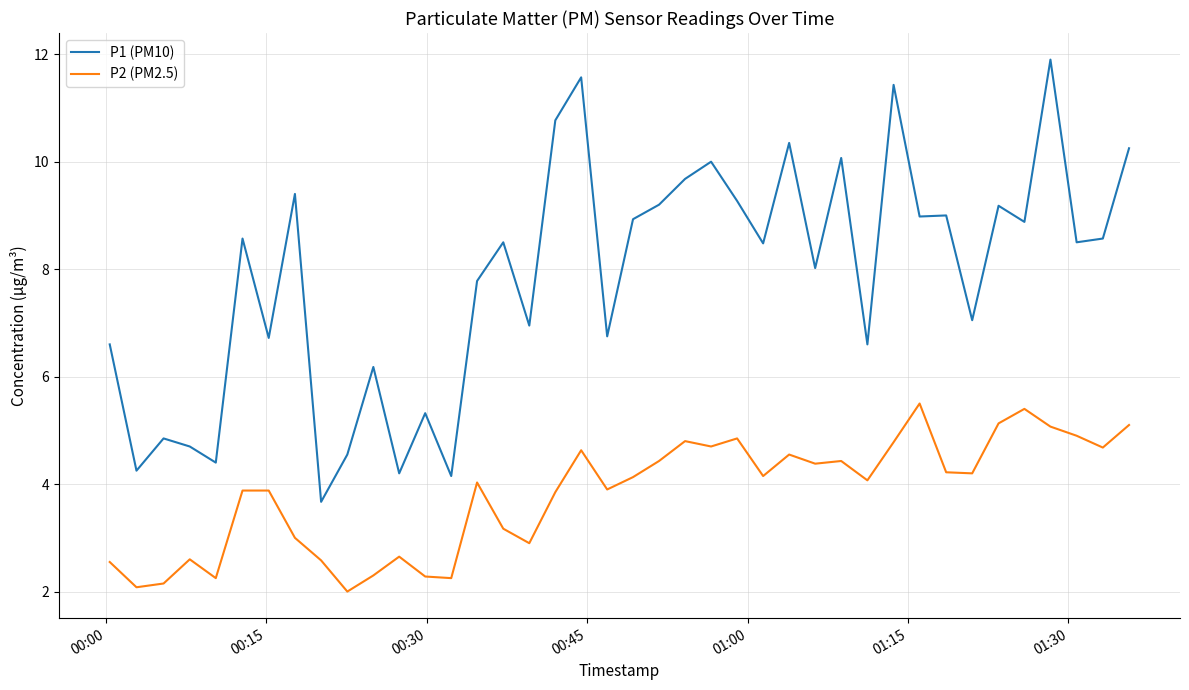

Rank the series by their maximum value, from lowest to highest.

P2 (PM2.5), P1 (PM10)